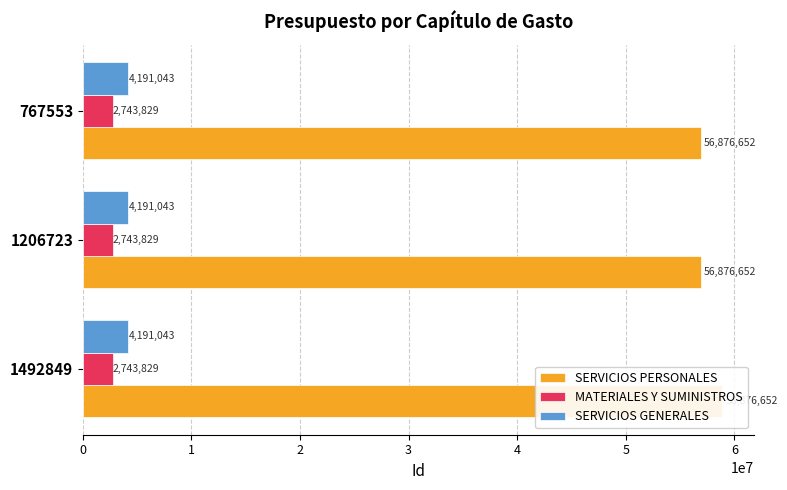

Which series has the largest range (max minus min)?

SERVICIOS PERSONALES